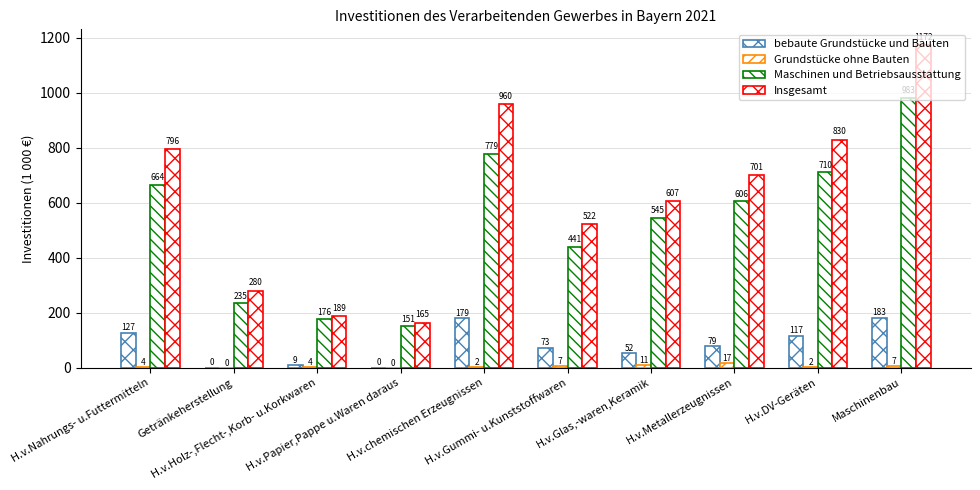

What is the sum of the bebaute Grundstücke und Bauten values at Maschinenbau and H.v.DV-Geräten?

299.9